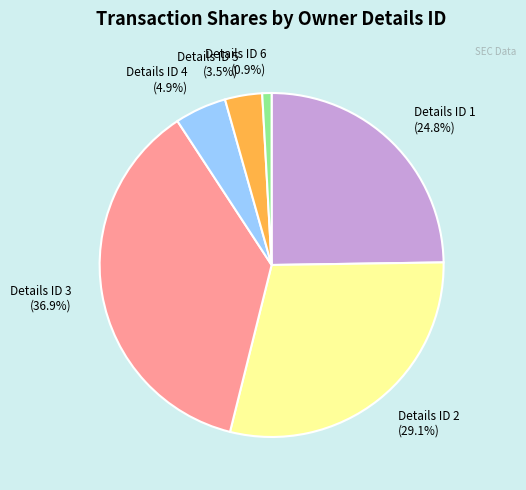

Between Details ID 3 (36.9%) and Details ID 1 (24.8%), which is larger?

Details ID 3 (36.9%)